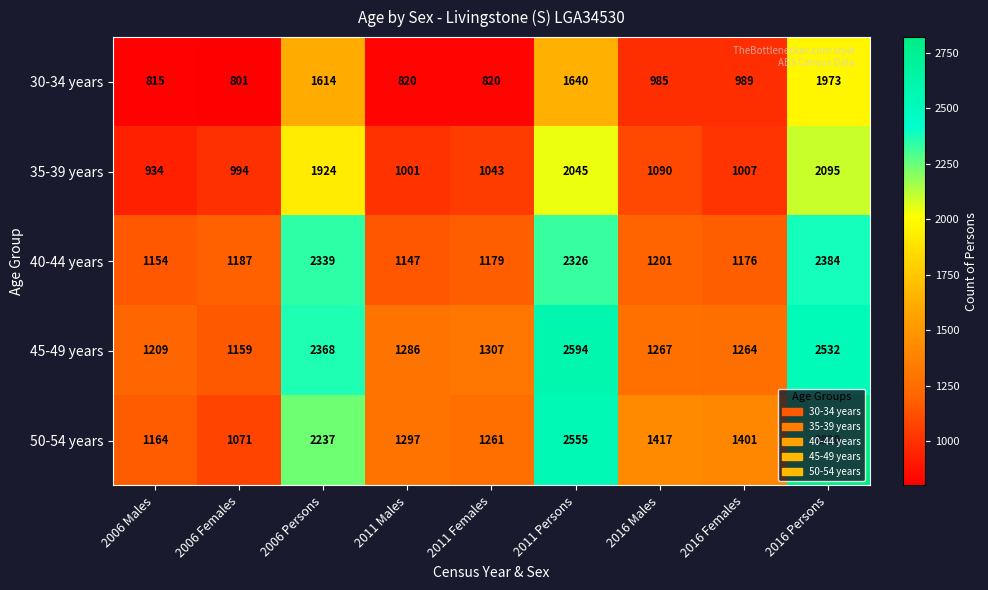

Which label corresponds to the smallest value in the chart?

2006 Females